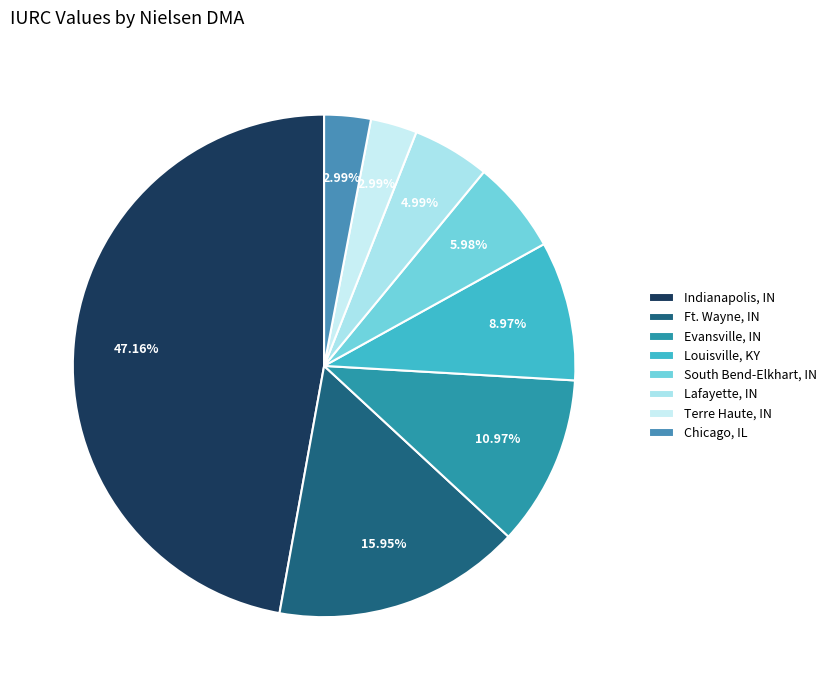

Which has a higher value, Indianapolis, IN or South Bend-Elkhart, IN?

Indianapolis, IN